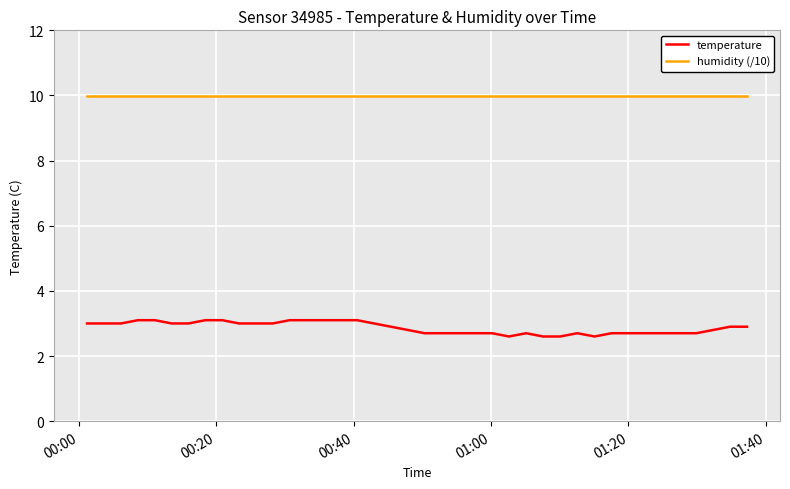

What is the average value of the humidity (/10) series?

10.0